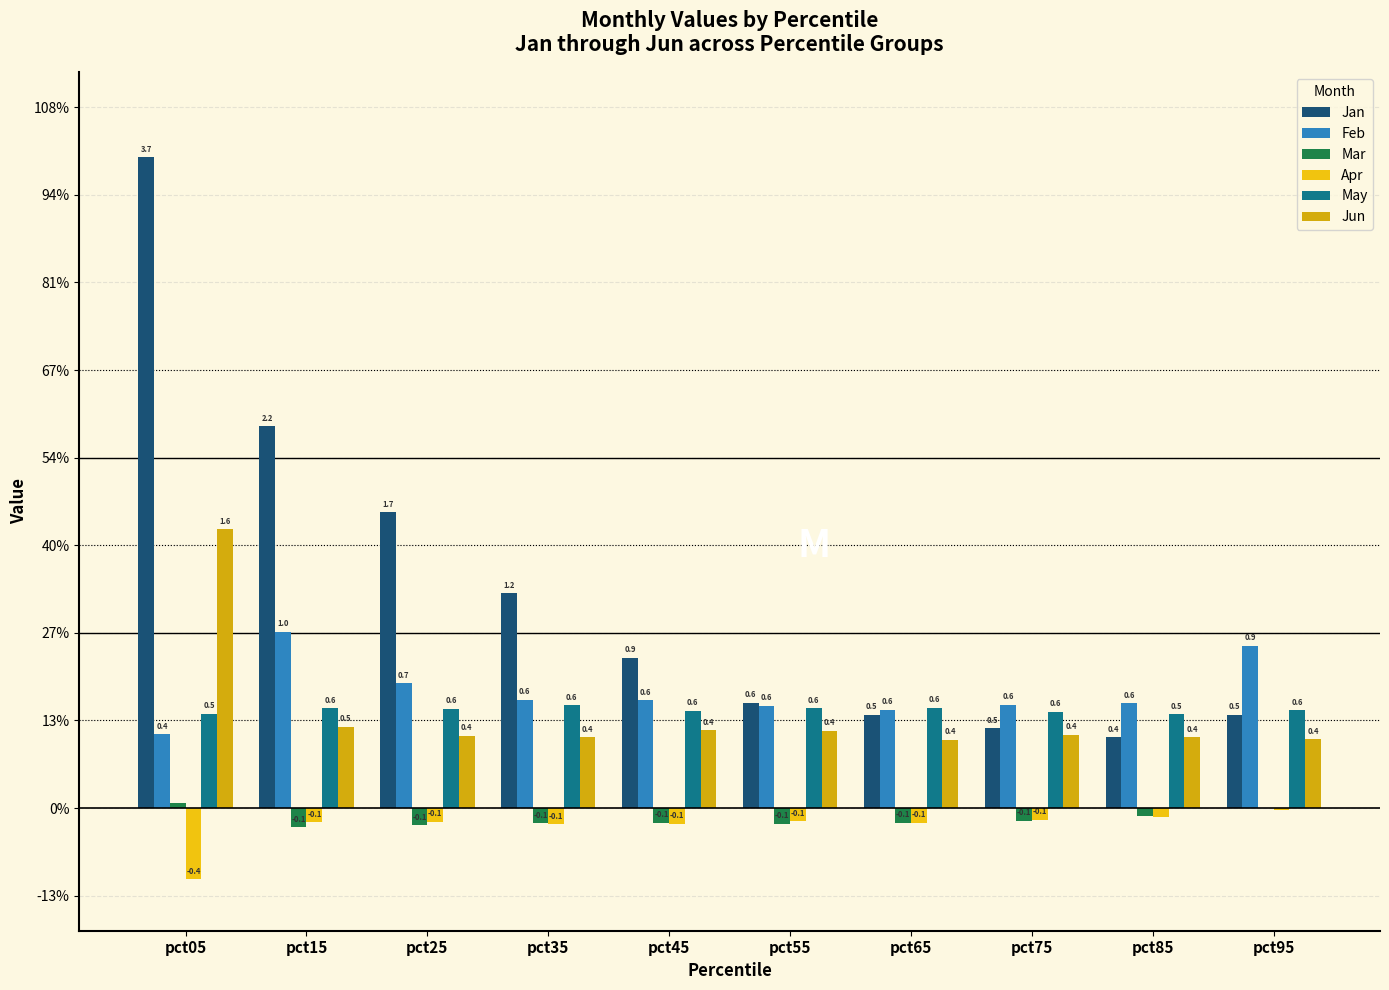

Are the bars grouped side by side (vs. stacked)?

Yes